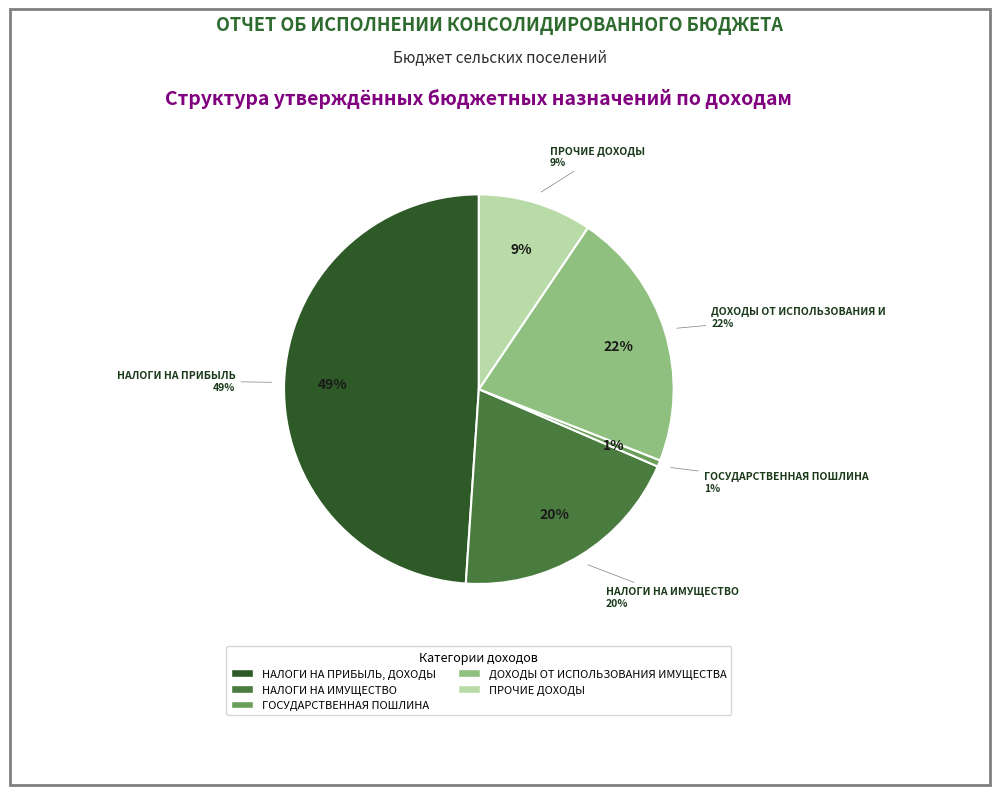

What percentage is NOT represented by ГОСУДАРСТВЕННАЯ ПОШЛИНА?

99.5%